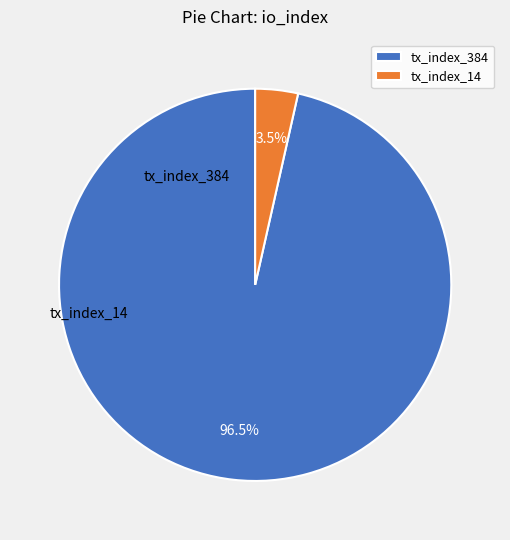

Does tx_index_384 account for over 50% of the chart?

Yes